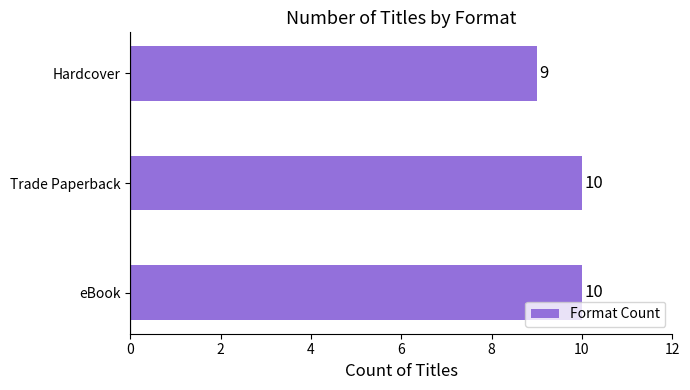

At which label is the value closest to 9?

Hardcover